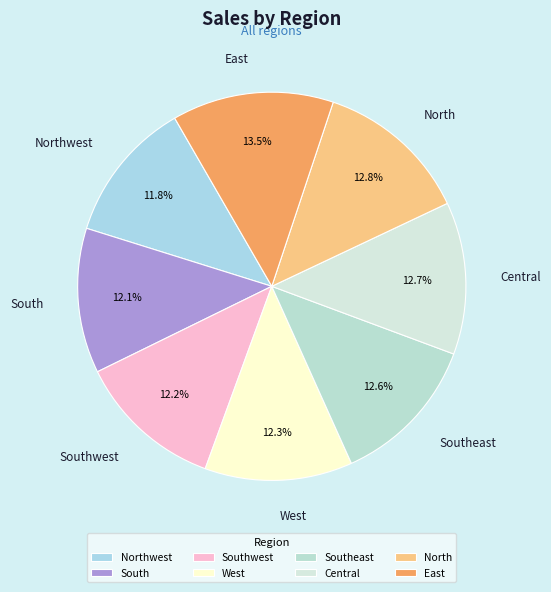

What is the ratio of the value at South to the value at Southwest?

1.0